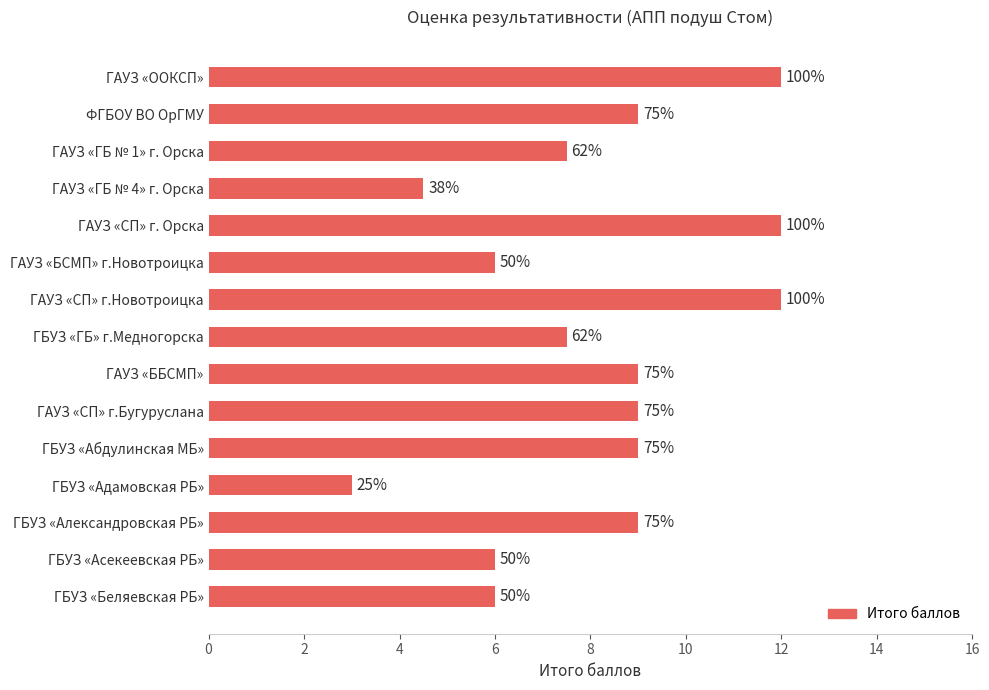

Does the chart contain any negative values?

No